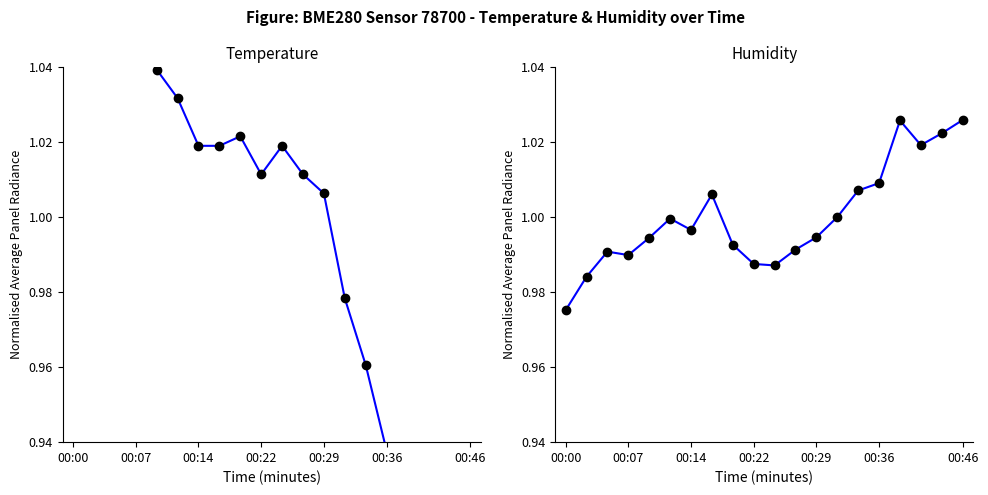

How many series are shown in this chart?

2